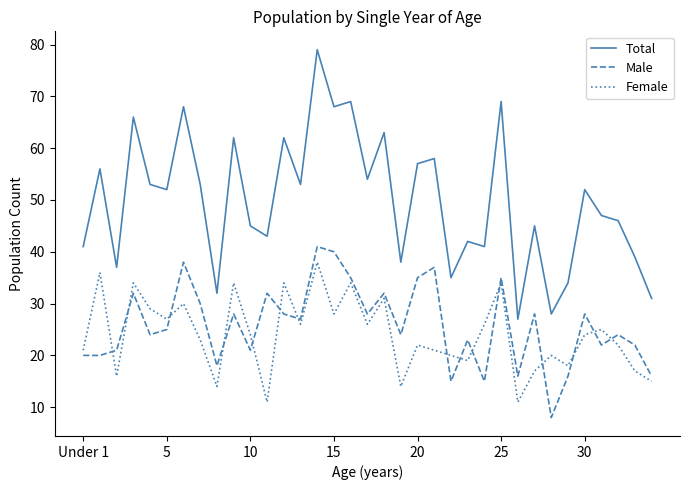

True or false: Total and Male cross at least once.

False